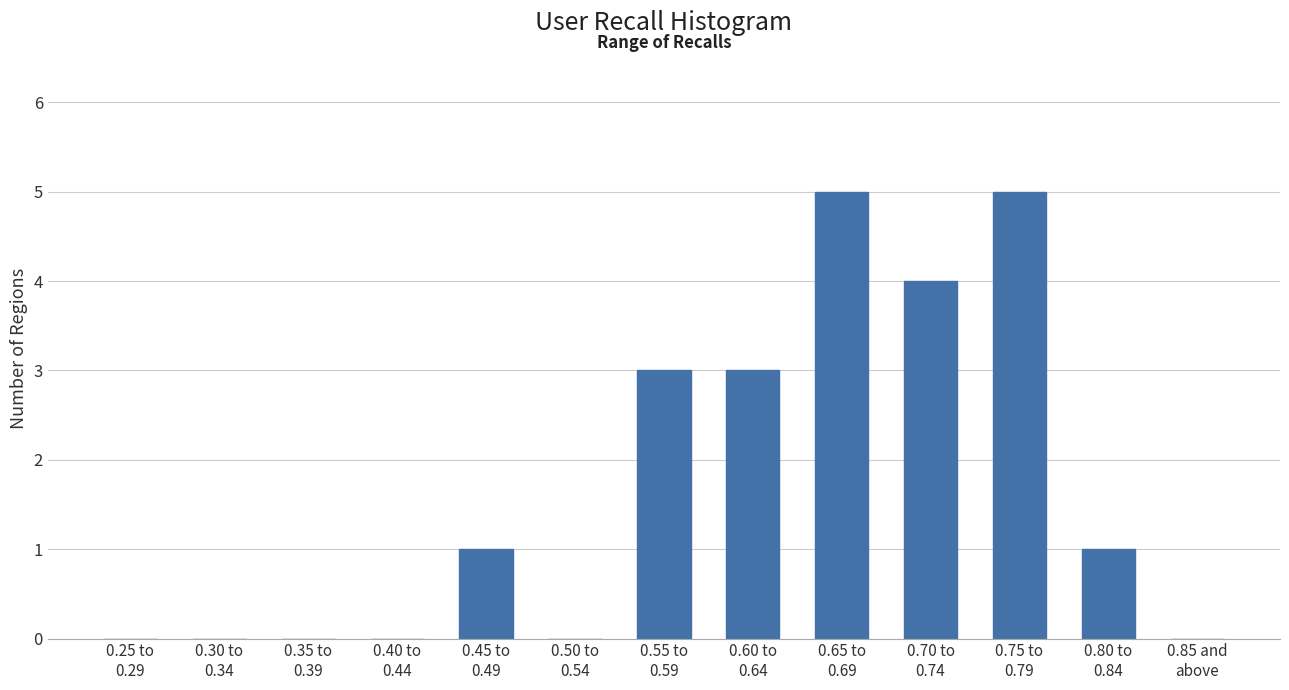

What is the maximum value shown in the chart?

5